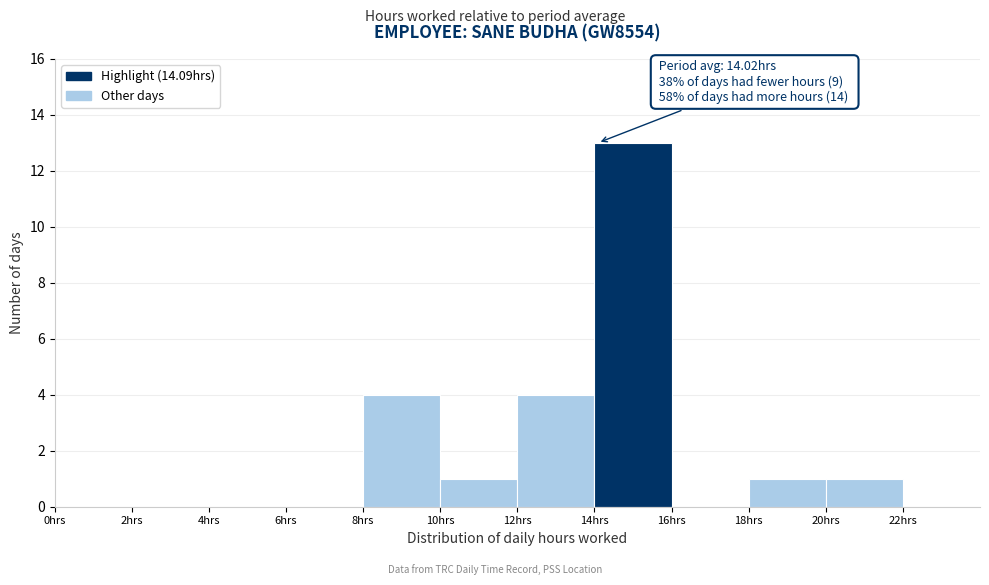

Which range on the x-axis has the tallest bar?

14 to 16